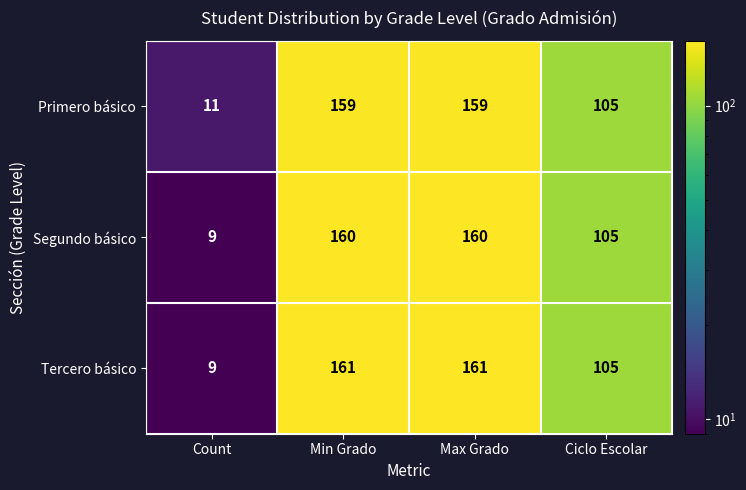

What is the sum of the Primero básico values at Max Grado and Min Grado?

318